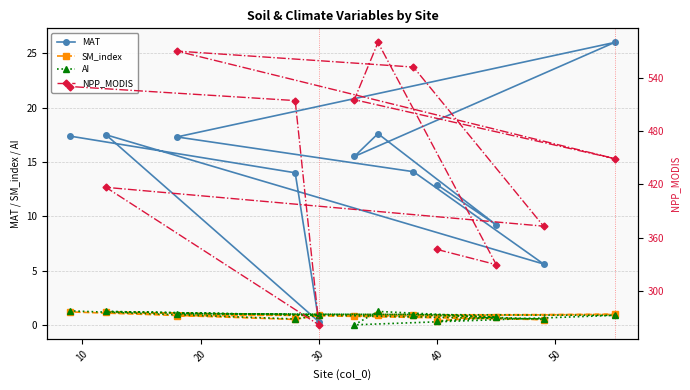

What is the sum of all NPP_MODIS values?

5437.4